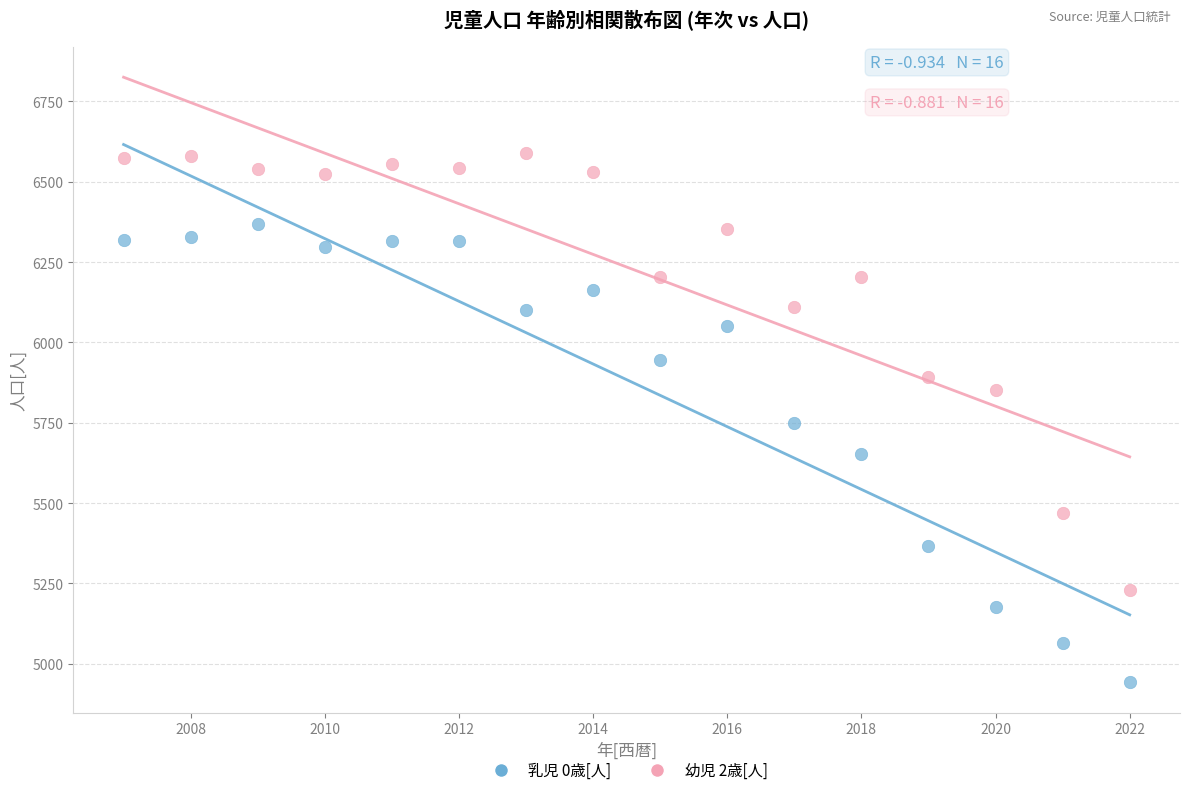

Across all data points, what is the range of X values (max minus min)?

15